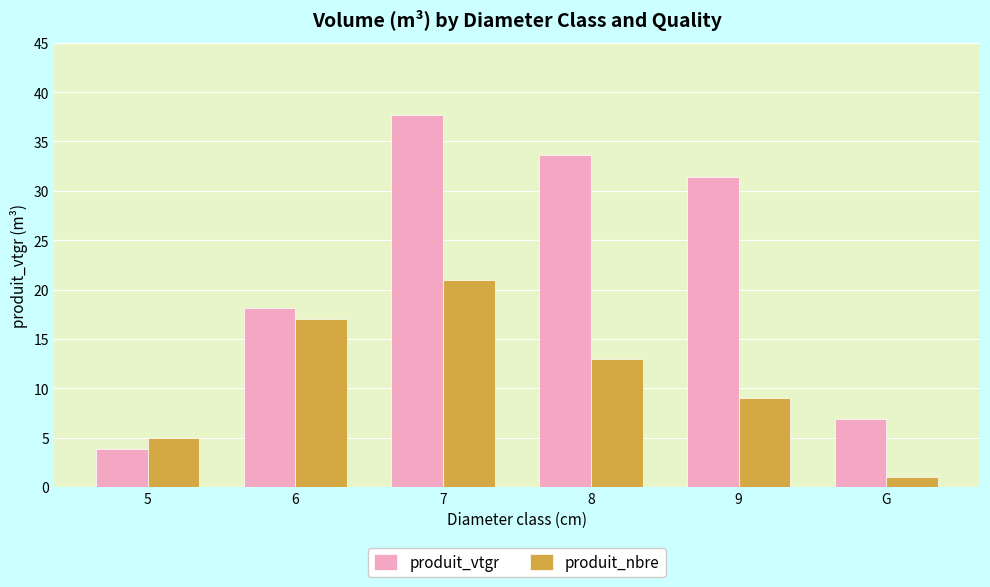

What is the spread (max minus min) of values at 6?

1.2